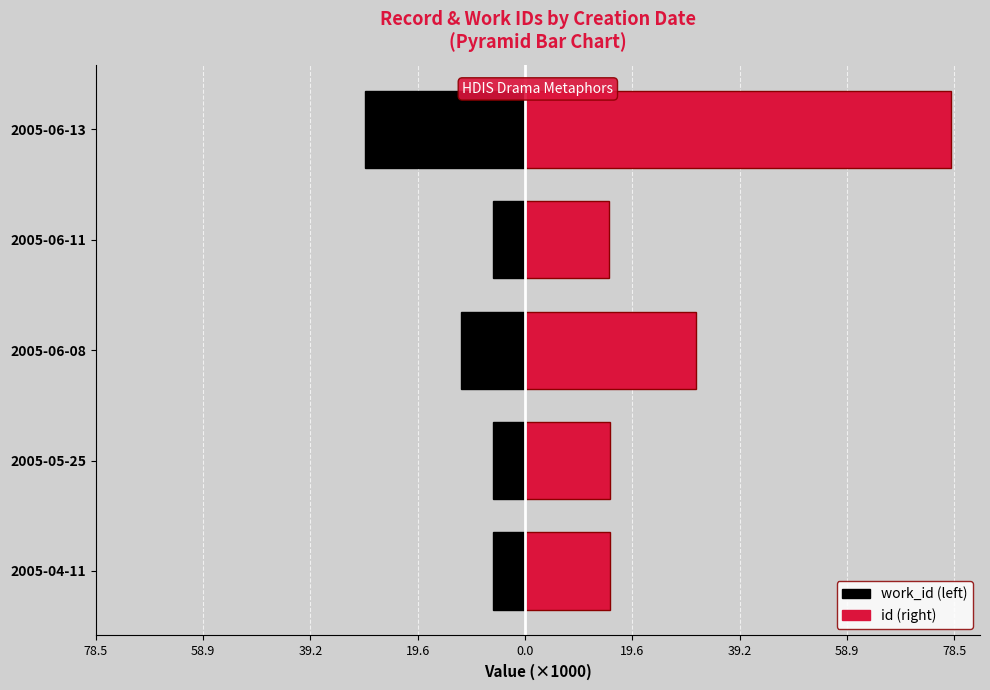

How many categories are shown in the chart?

5